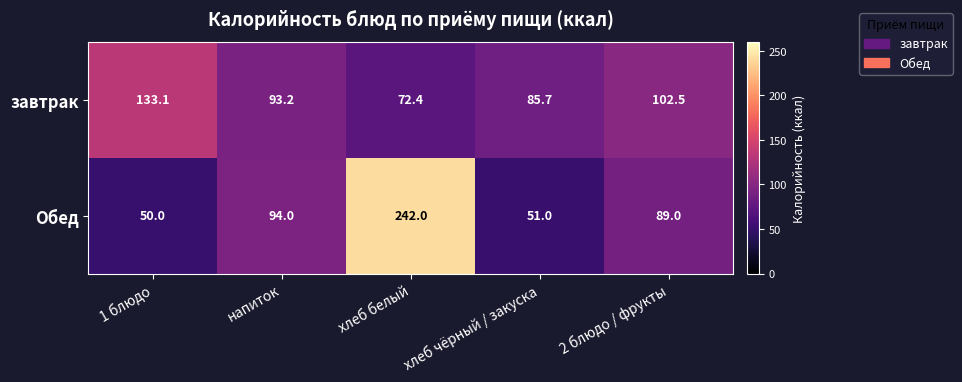

True or false: Обед has a value of 50.0 at 1 блюдо.

True